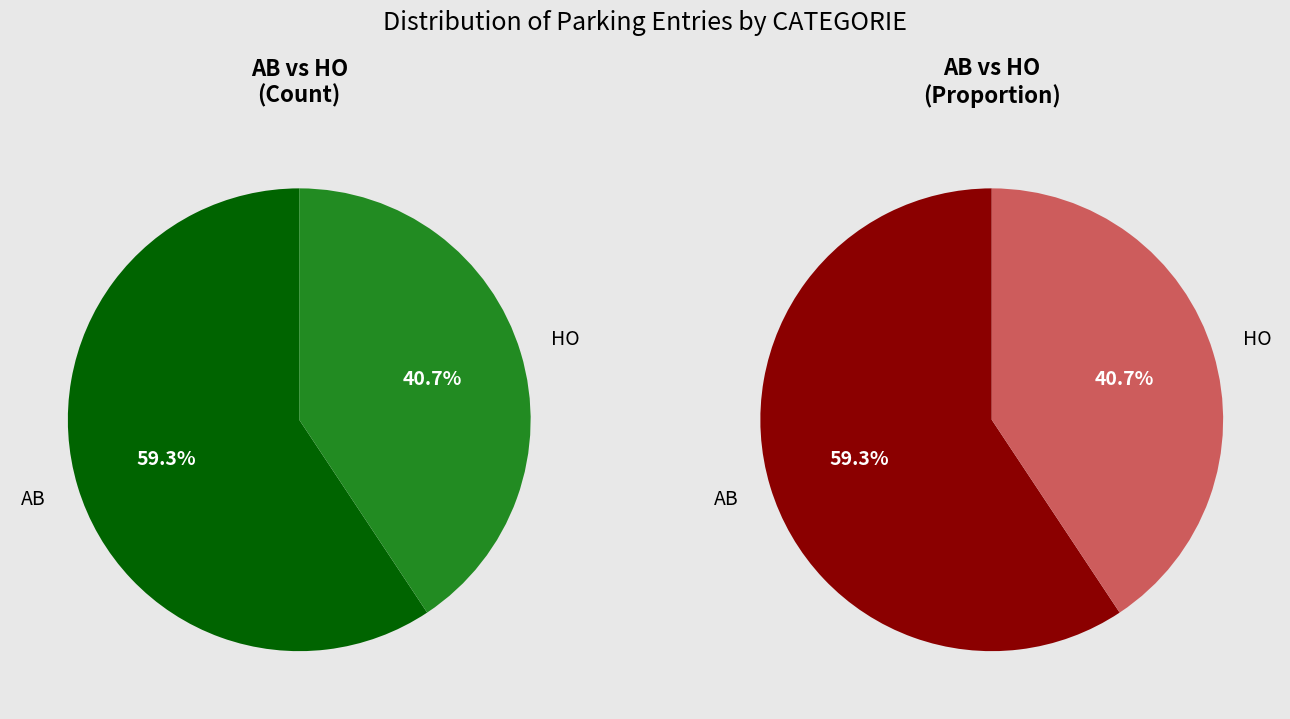

What is the ratio of the value at HO to the value at AB?

0.7